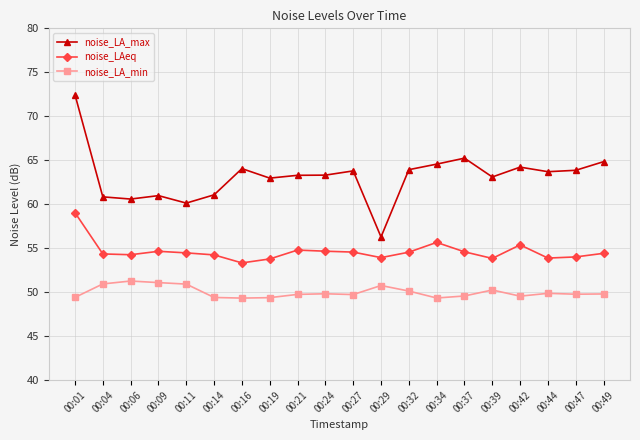

The noise_LAeq series shows 54.6 at 00:27. True or false?

True